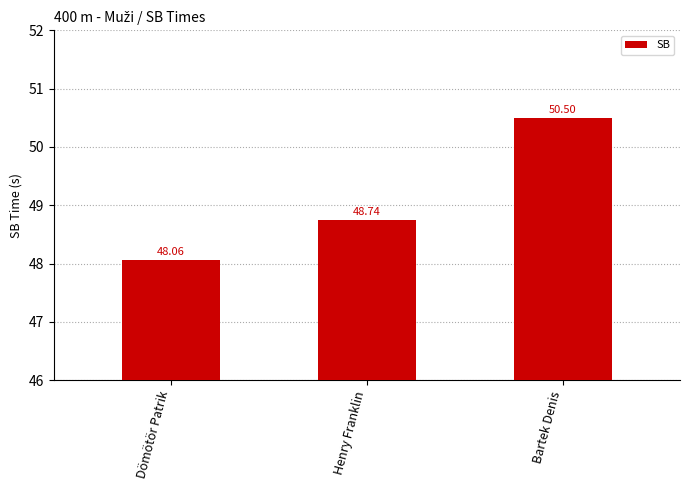

What is the sum of the values at Bartek Denis and Henry Franklin?

99.2